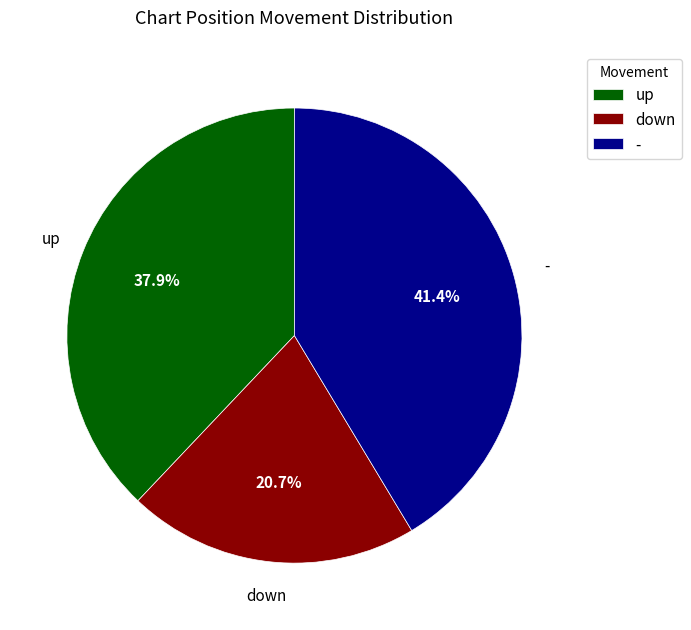

To the nearest percent, what portion does - represent?

41%